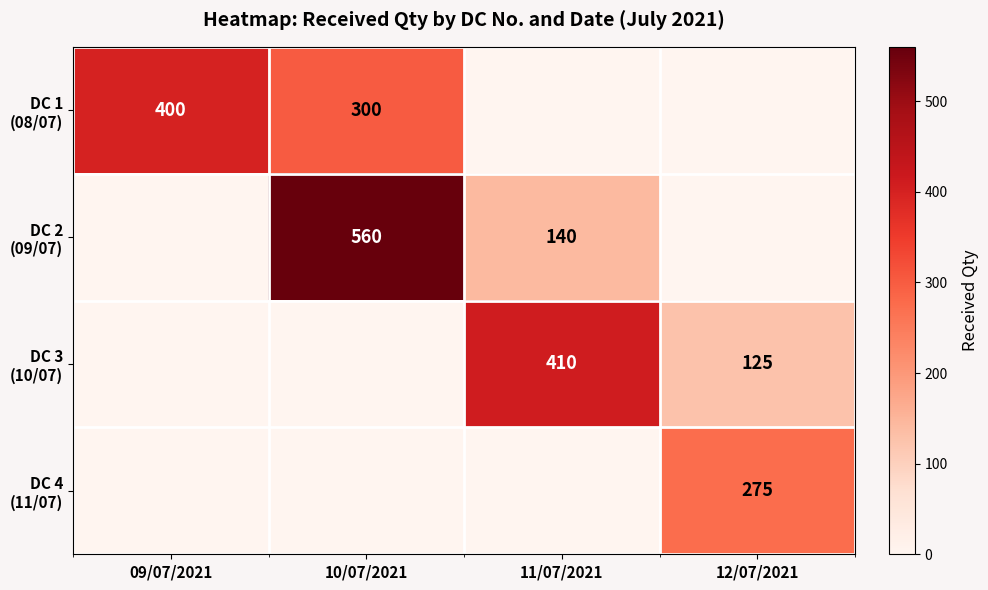

Which series changed the most between 10/07/2021 and 12/07/2021?

DC 2 (09/07)